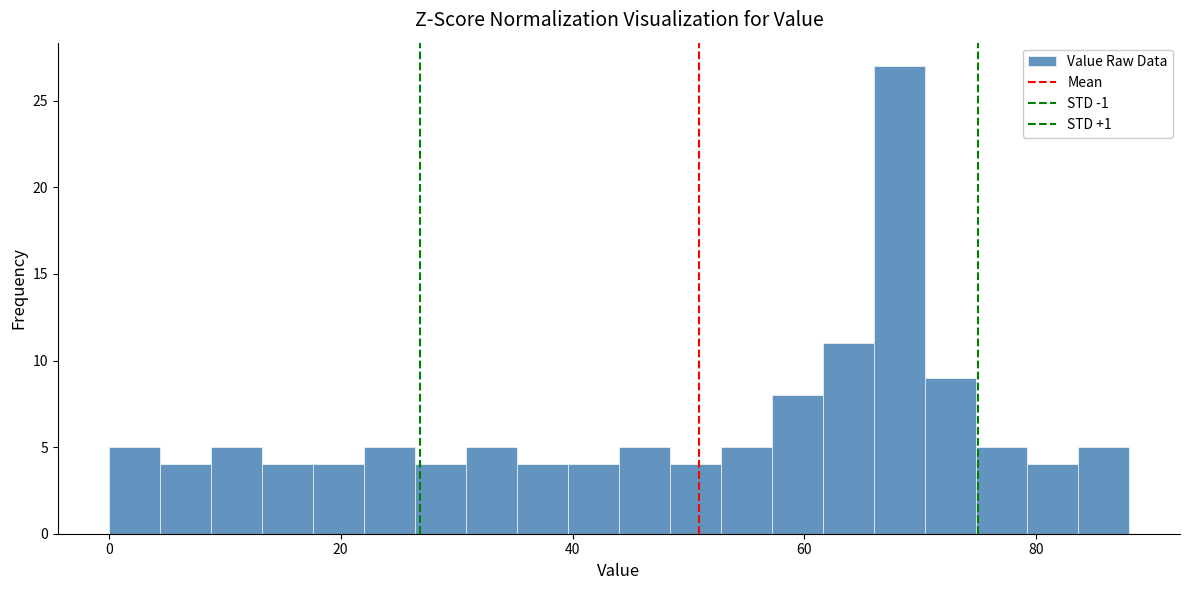

Around what value on the x-axis is the tallest bar? Give the approximate position of its centre, as read against the axis.

68